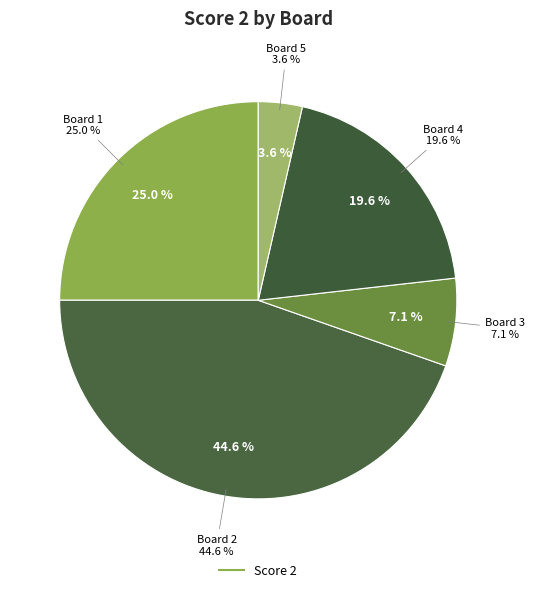

To the nearest percent, what portion does Board 5 represent?

4%